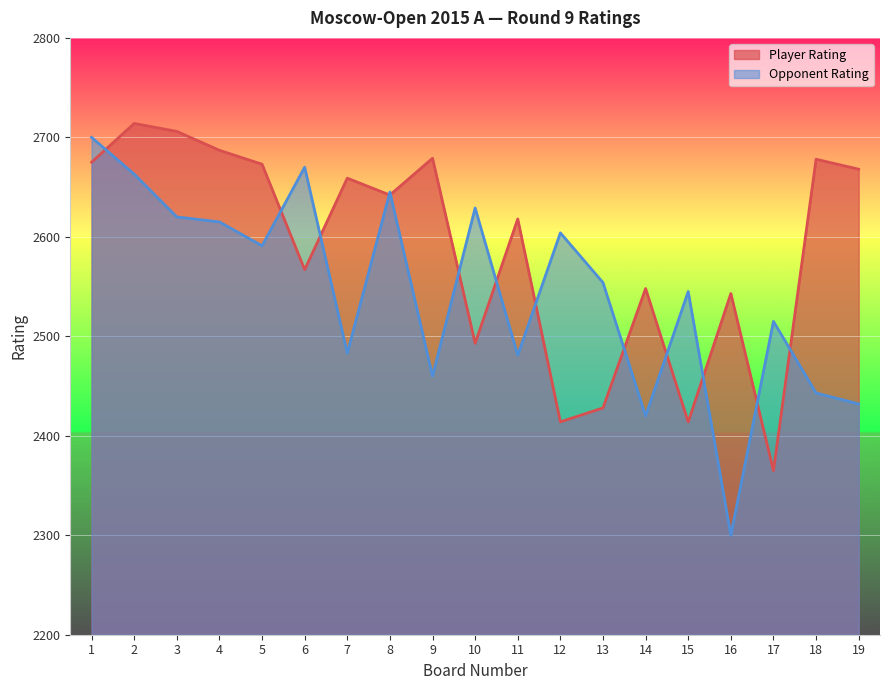

After their last crossing, which series has the higher values: Opponent Rating or Player Rating?

Player Rating